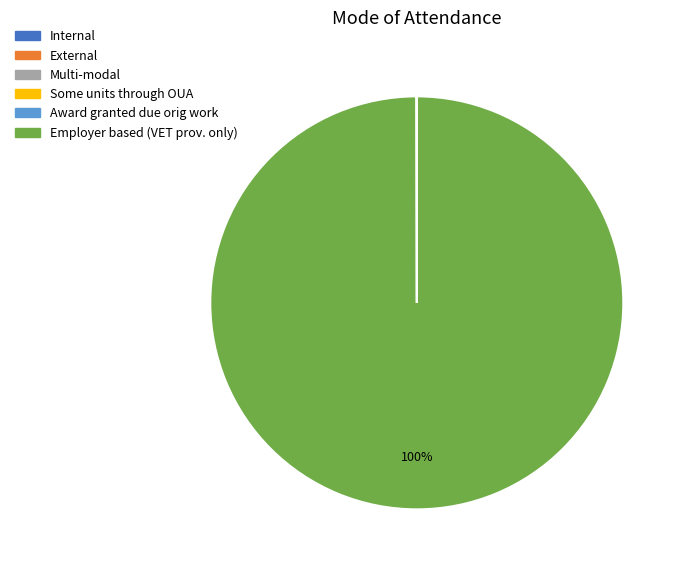

Count the number of slices in the pie.

6